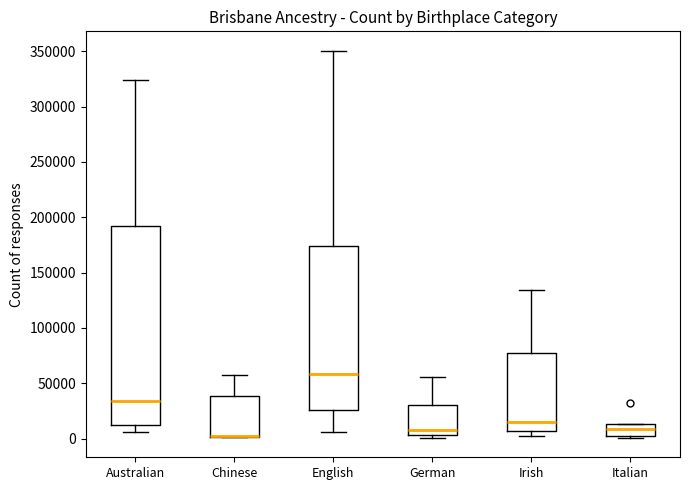

Reading left to right, transcribe this box plot: for each box, give where its median line is, the range the box spans, and where its two whiskers end, as read against the y-axis. The values are not printed on the chart, so give them approximately, as read against the axis.

Australian: median 35000, box 10000 to 190000, whiskers 5000 to 325000
Chinese: median 0 (drawn on the box's lower edge), box 0 to 40000, whiskers 0 to 55000
English: median 60000, box 25000 to 175000, whiskers 5000 to 350000
German: median 5000 (just above the box's lower edge), box 5000 to 30000, whiskers 0 to 55000
Irish: median 15000, box 5000 to 75000, whiskers 0 to 135000
Italian: median 10000, box 0 to 15000, whiskers 0 (just below the box's lower edge) to 15000